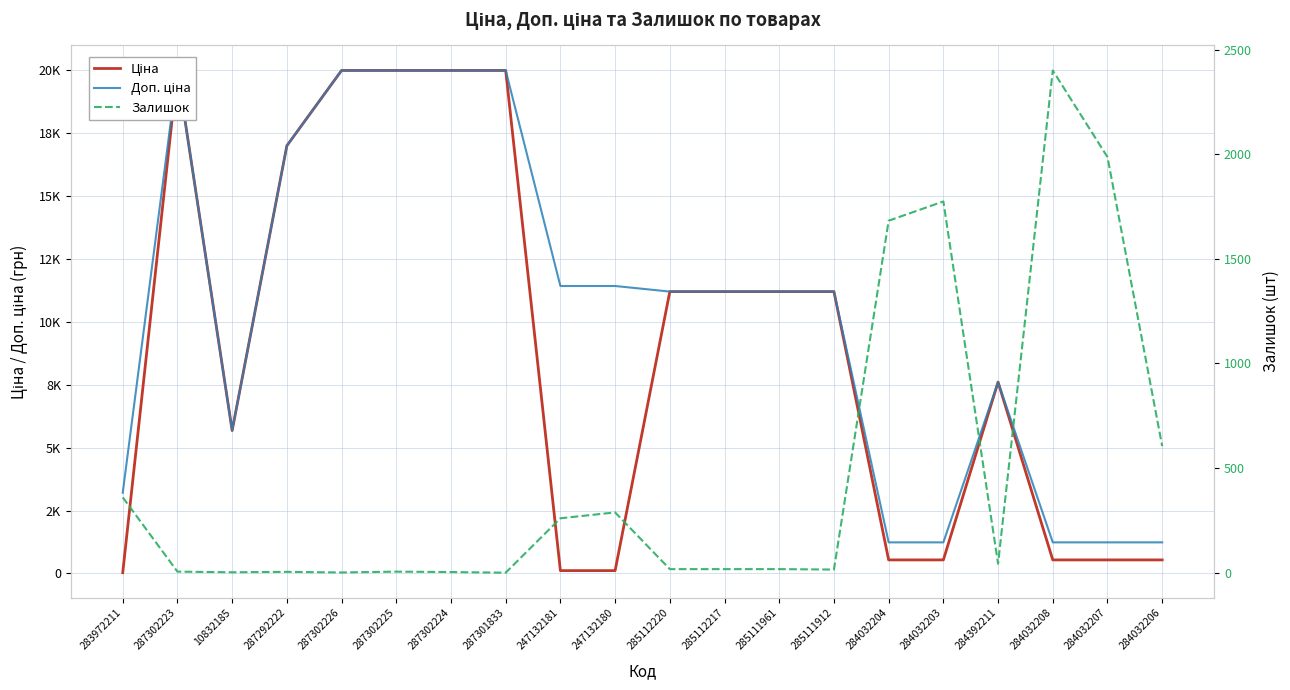

Reading left to right, extract all data points from this chart.

Ціна: 32.0	19964.2	5673.8	16976.3	19964.2	19964.2	19964.2	19964.2	114.1	114.1	11188.2	11188.2	11188.2	11188.2	539.0	539.0	7596.5	539.0	539.0	539.0
Доп. ціна: 3205.0	19964.2	5673.8	16976.3	19964.2	19964.2	19964.2	19964.2	11410.0	11410.0	11188.2	11188.2	11188.2	11188.2	1235.4	1235.4	7596.5	1235.4	1235.4	1235.4
Залишок: 360.0	5.0	2.0	4.0	1.0	5.0	3.0	0.0	260.0	288.0	17.0	17.0	17.0	15.0	1682.0	1774.0	43.0	2400.0	1986.0	605.0